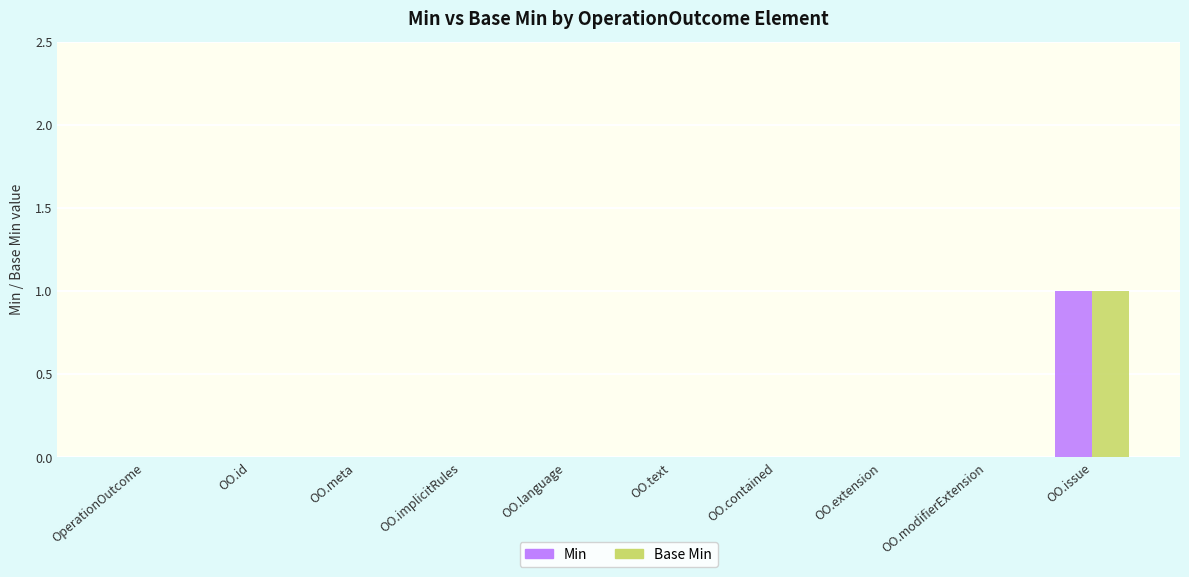

At which category is the sum across all series the highest?

OO.issue